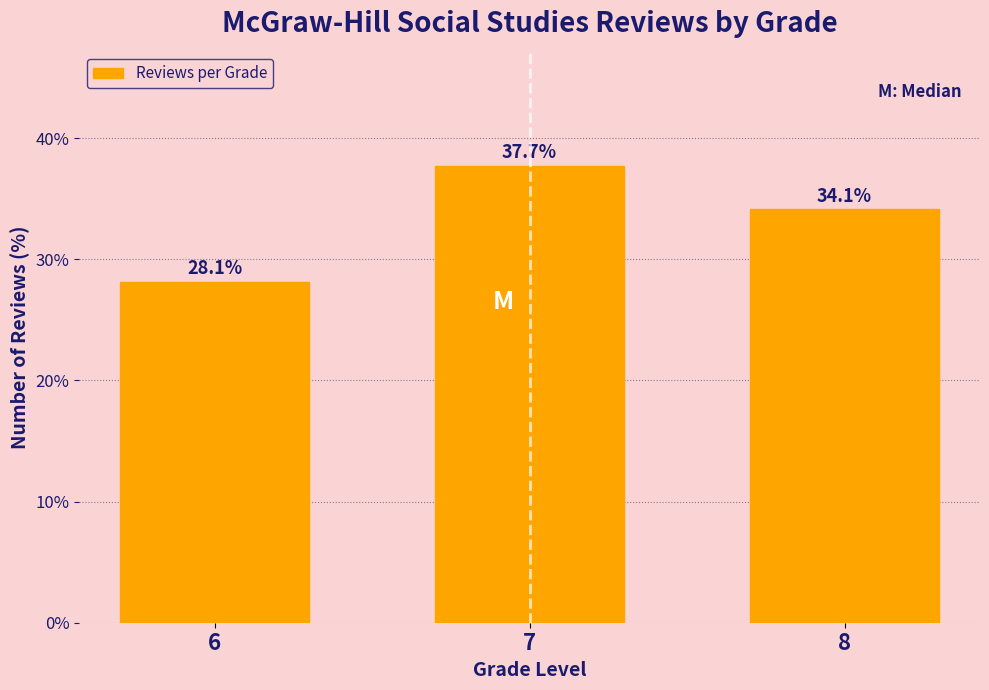

Reading right to left, list all the values displayed in this chart.

34.1	37.7	28.1